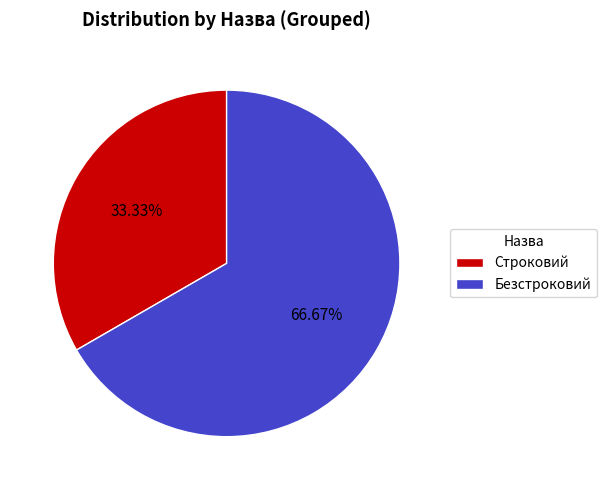

True or false: Безстроковий accounts for 60% of the total.

False